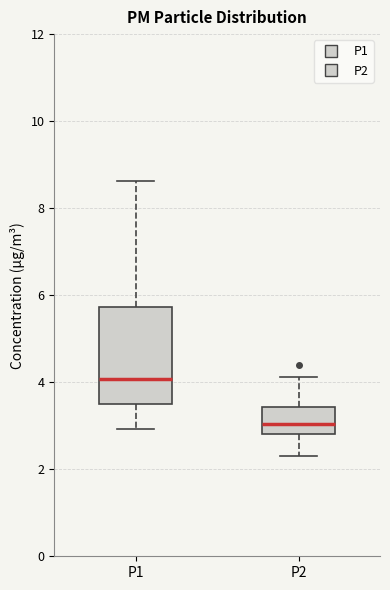

Reading left to right, transcribe this box plot: for each box, give where its median line is, the range the box spans, and where its two whiskers end, as read against the y-axis. The values are not printed on the chart, so give them approximately, as read against the axis.

P1: median 4.0, box 3.6 to 5.8, whiskers 3.0 to 8.6
P2: median 3.0, box 2.8 to 3.4, whiskers 2.4 to 4.2